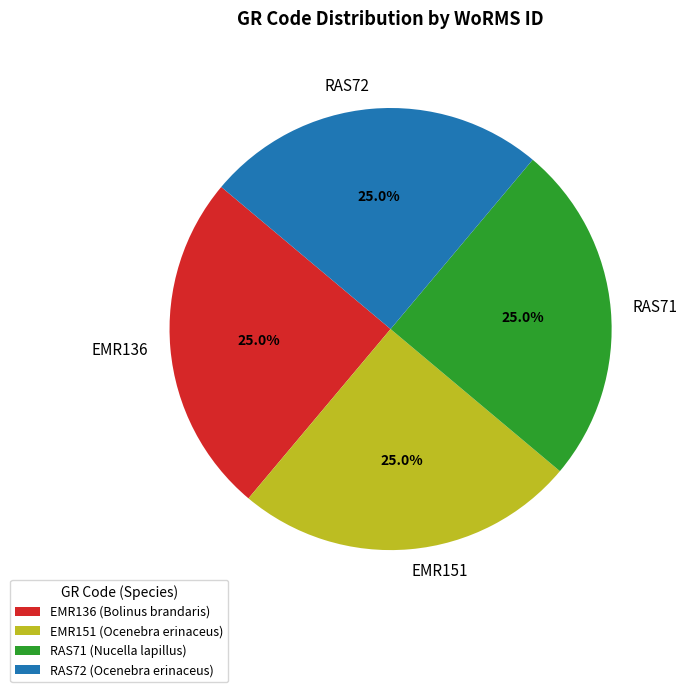

Count the number of slices in the pie.

4